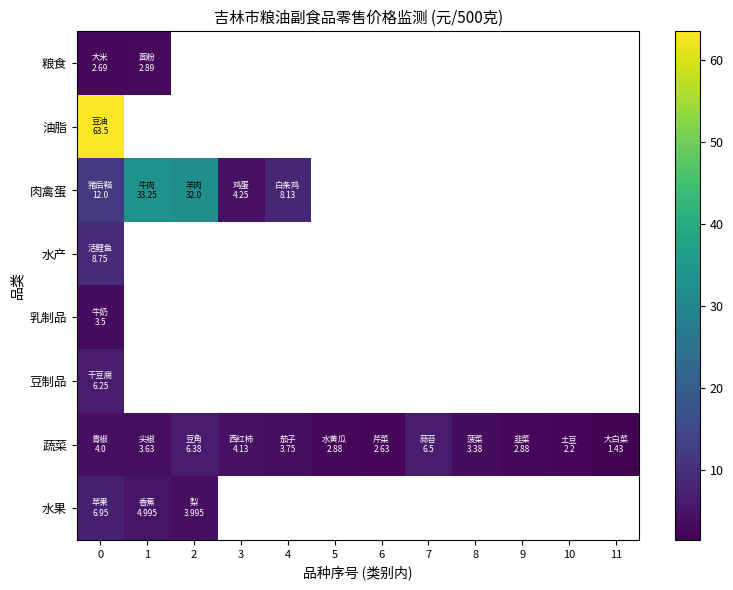

What is the highest value of the 水果 series?

7.0